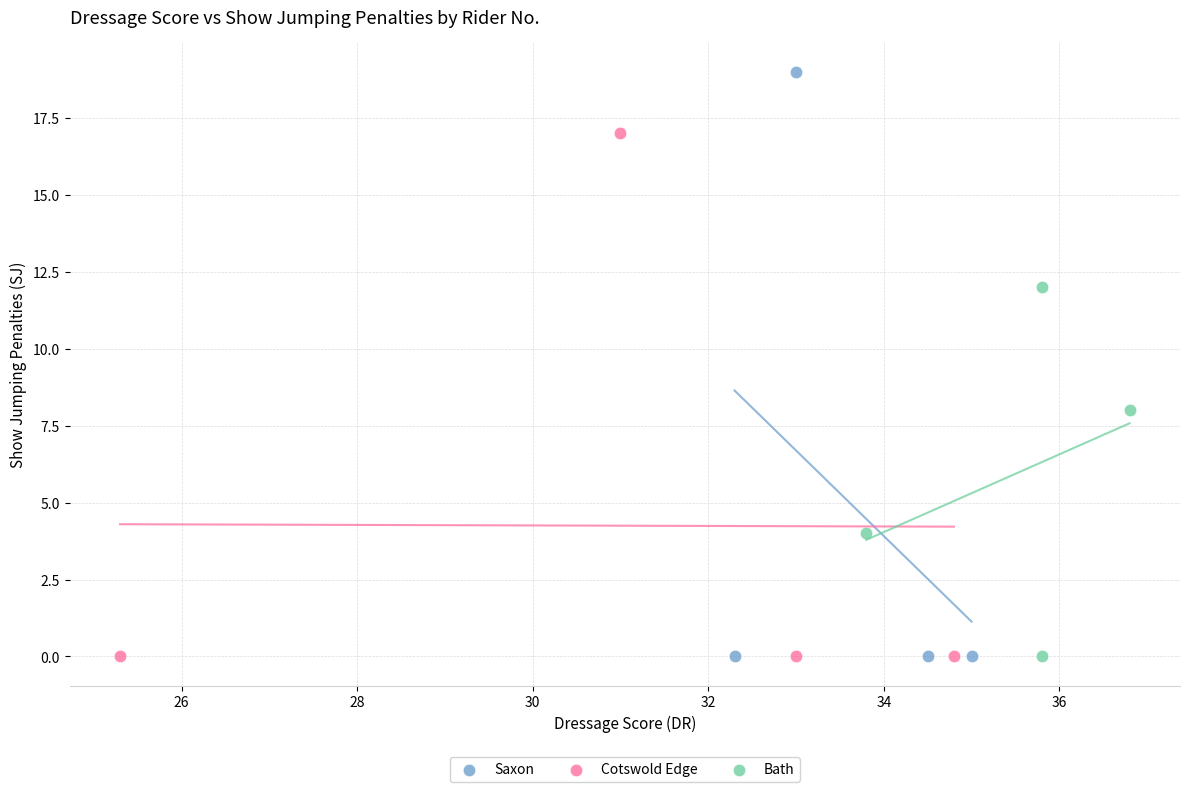

Which series has the widest spread of Y values?

Saxon